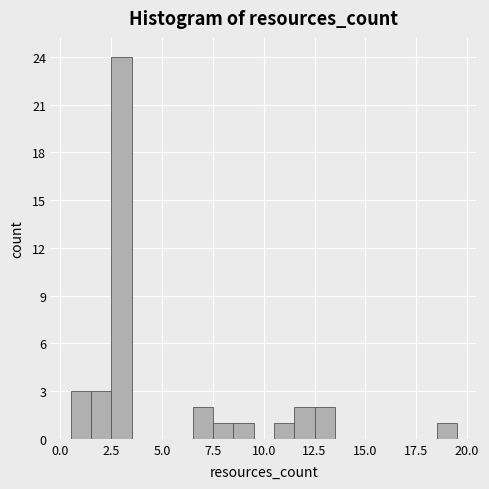

Read against the x-axis, roughly where is the centre of the tallest bar?

3.0